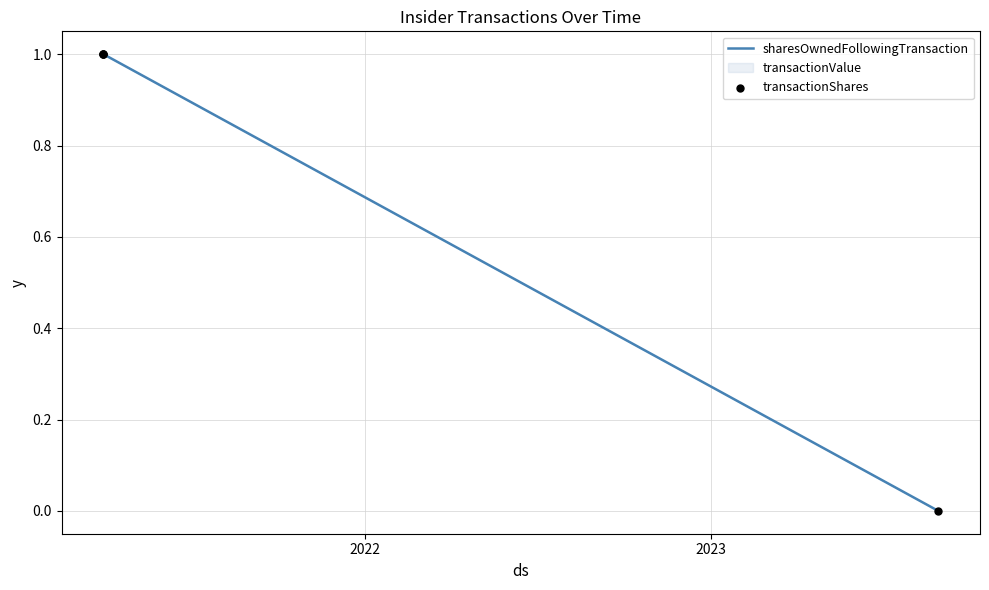

What is the maximum value for sharesOwnedFollowingTransaction?

1.0